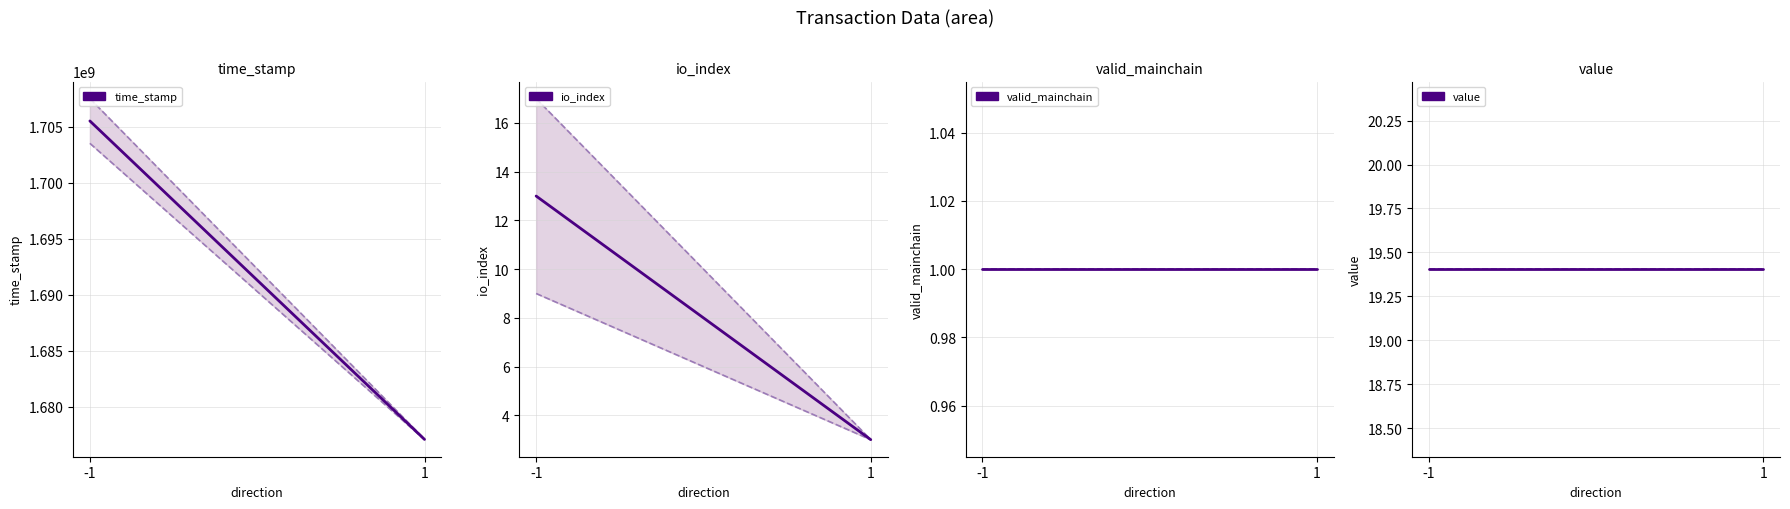

Which label corresponds to the smallest value in the chart?

-1